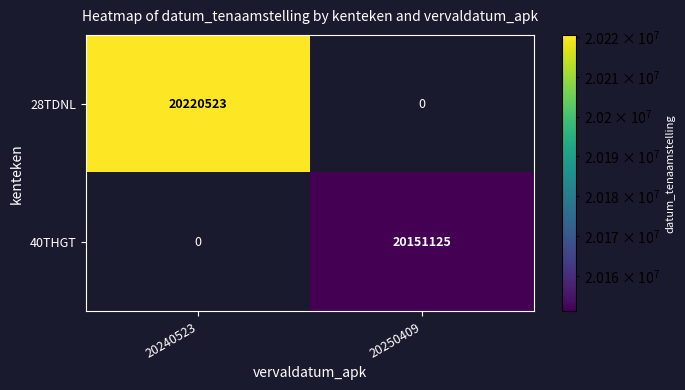

The 40THGT series shows 20151125 at 20250409. True or false?

True